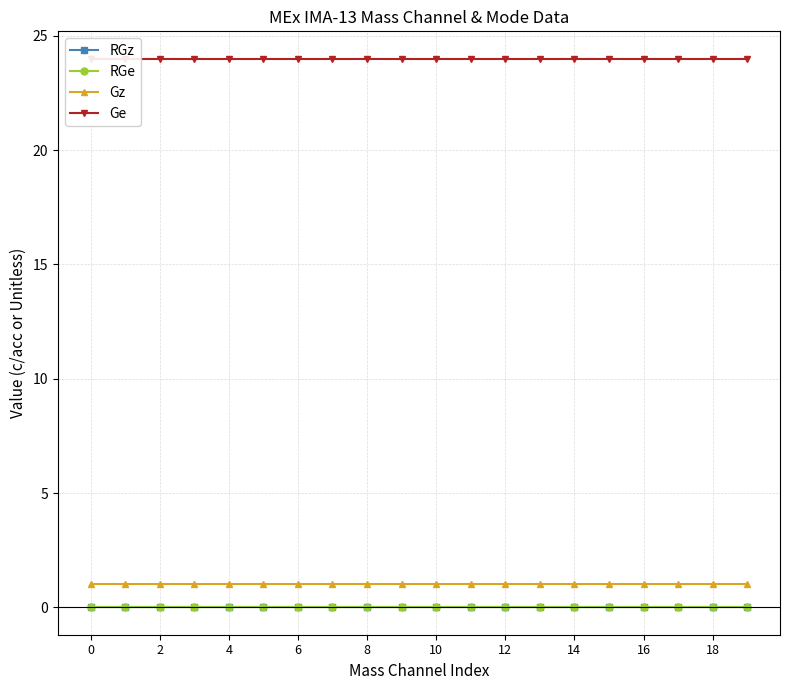

Is the value of Gz at 18 greater than the value of RGe at 11?

Yes